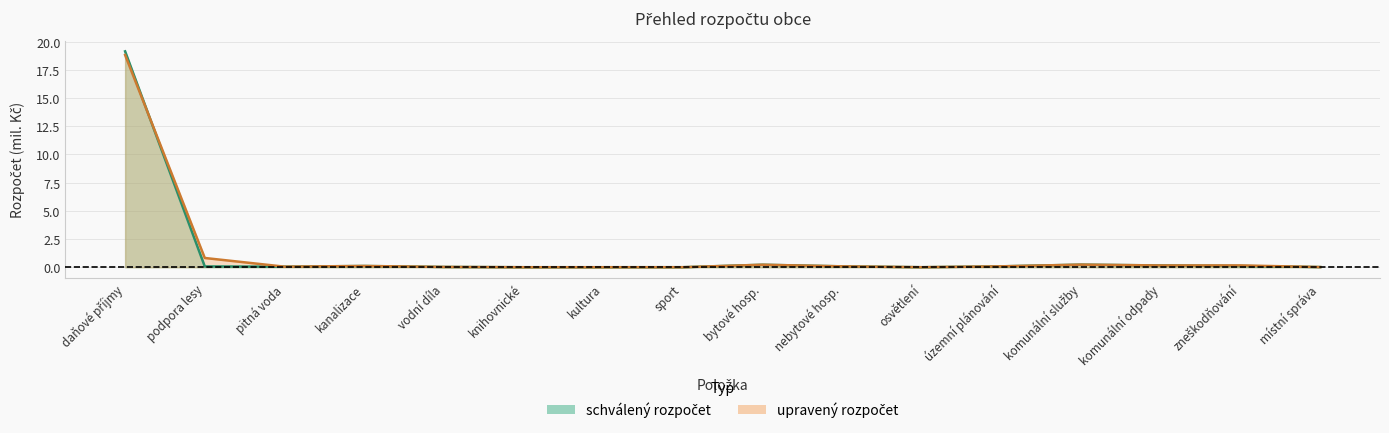

What is the difference between the second highest and minimum values in the schválený rozpočet series?

0.2